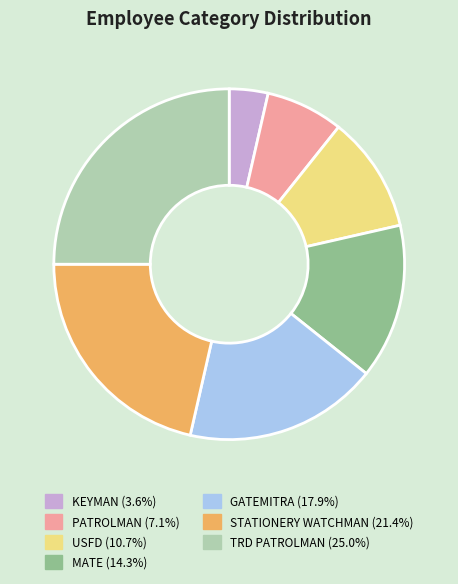

Is there a majority slice in this chart?

No